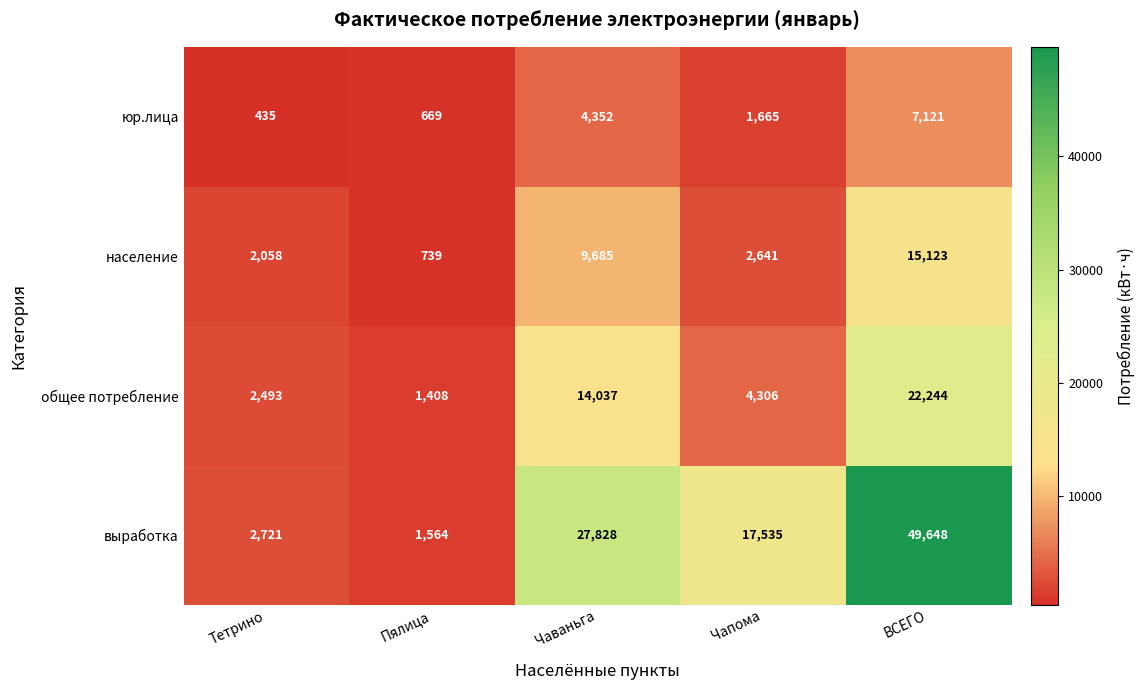

The юр.лица series shows 311 at Пялица. True or false?

False